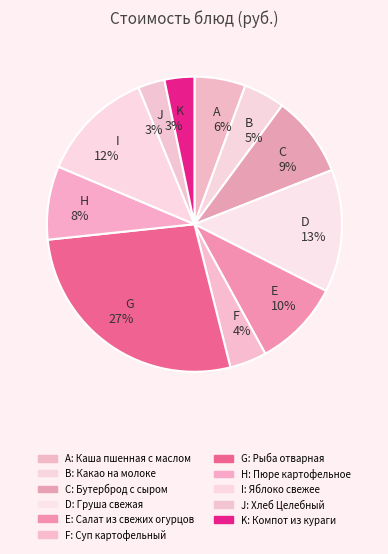

To the nearest percent, what is the difference between the largest and smallest slice percentages?

24%